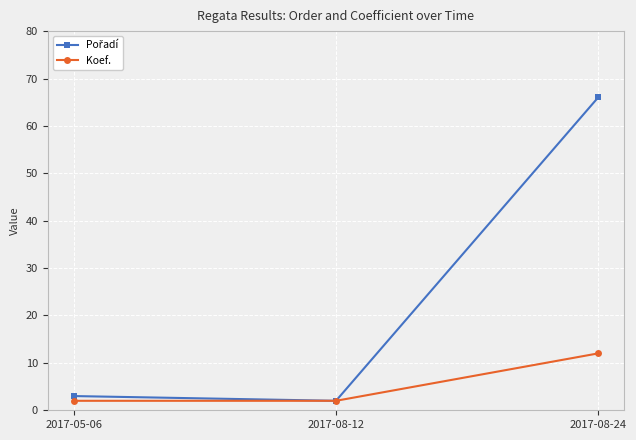

How many series are shown in this chart?

2